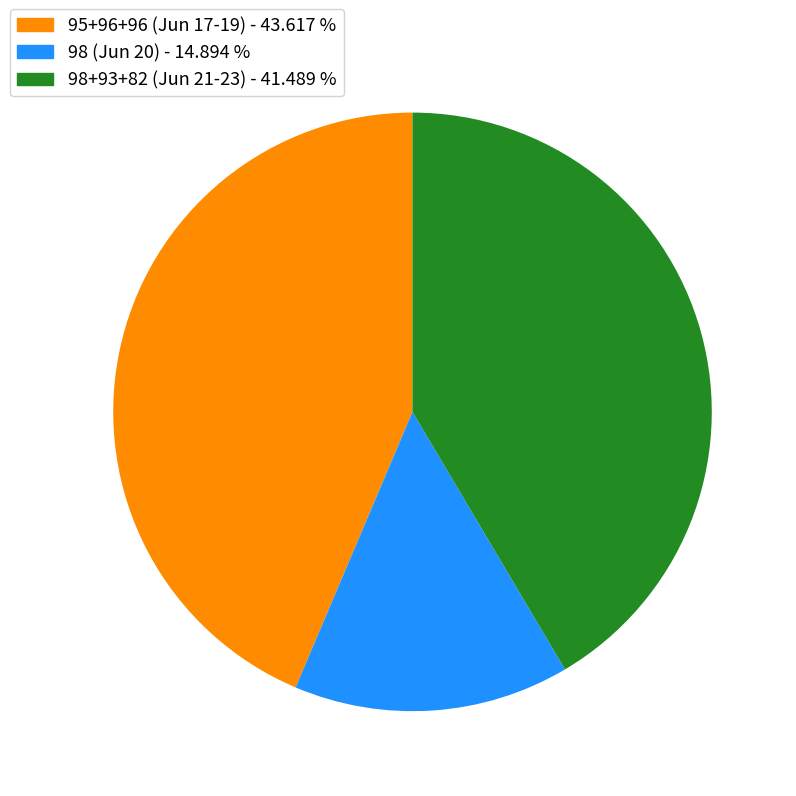

Is the sum of 98 (Jun 20) - 14.894 % and 98+93+82 (Jun 21-23) - 41.489 % greater than half?

Yes